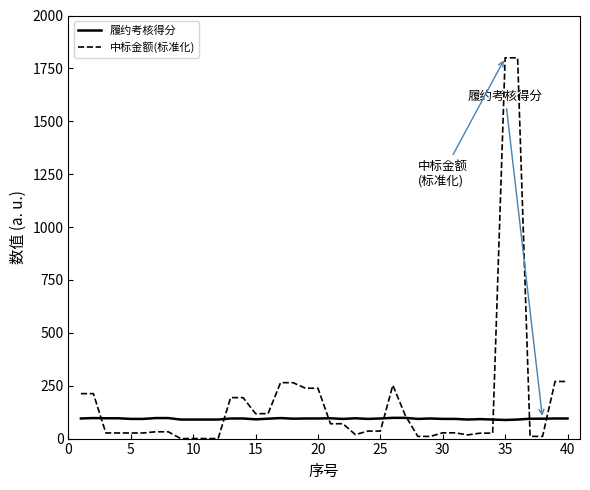

What is the difference between the maximum and minimum values in the 中标金额(标准化) series?

1799.9